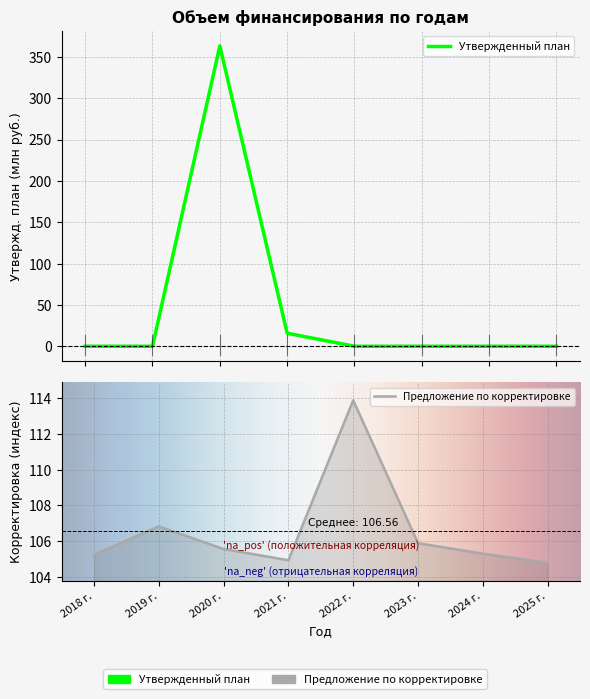

Which category has the lowest value in the Утвержденный план series?

2018 г.